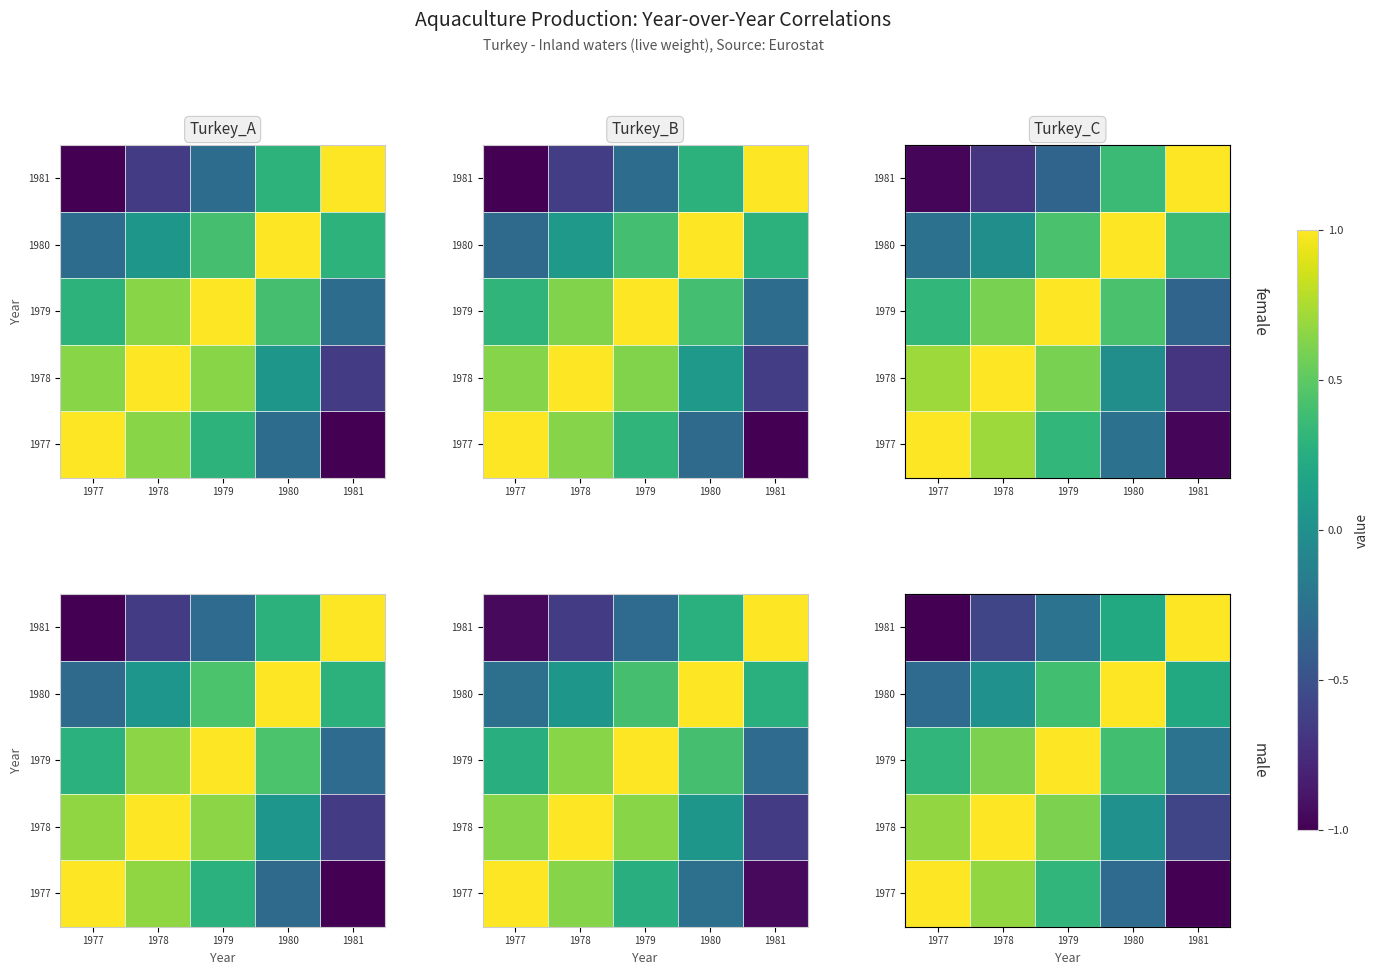

What is the difference between the highest and lowest values at 1977?

2.0